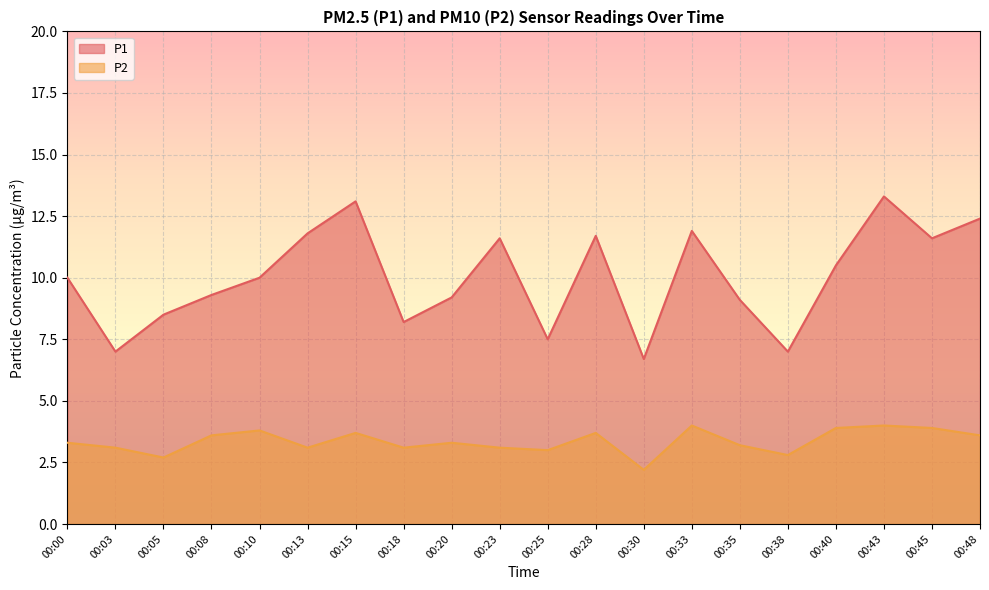

Which has a higher value, 00:08 or 00:20?

00:08